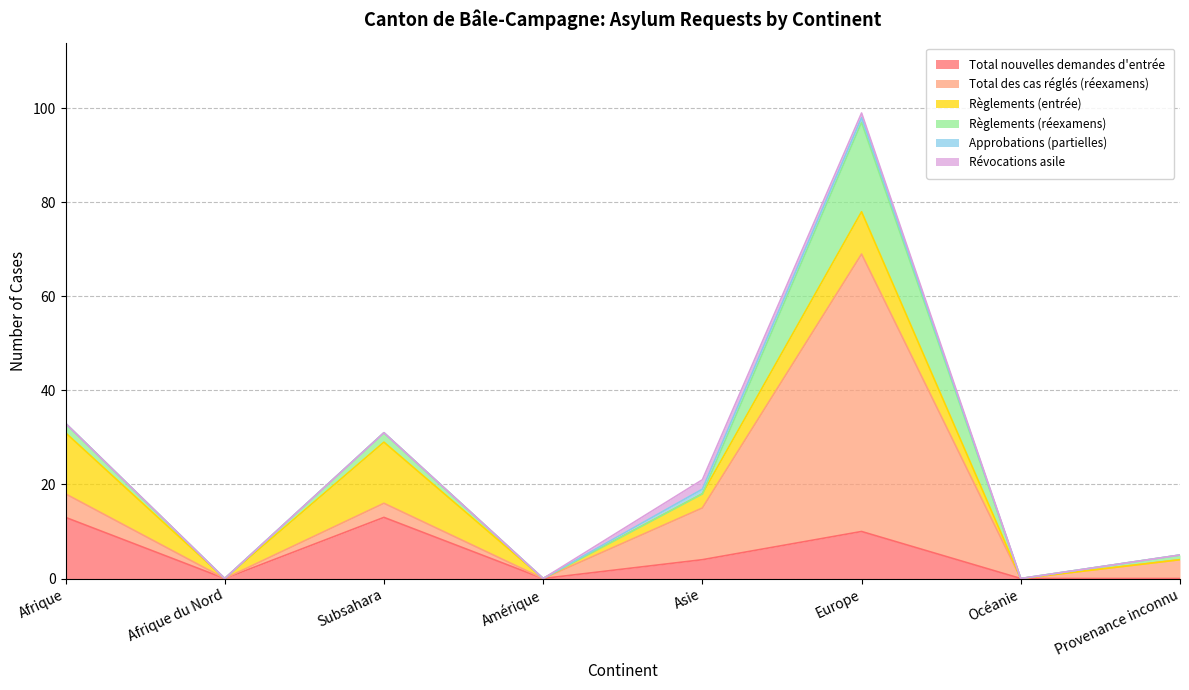

What is the value of the Approbations (partielles) point at the 5th from the left?

1